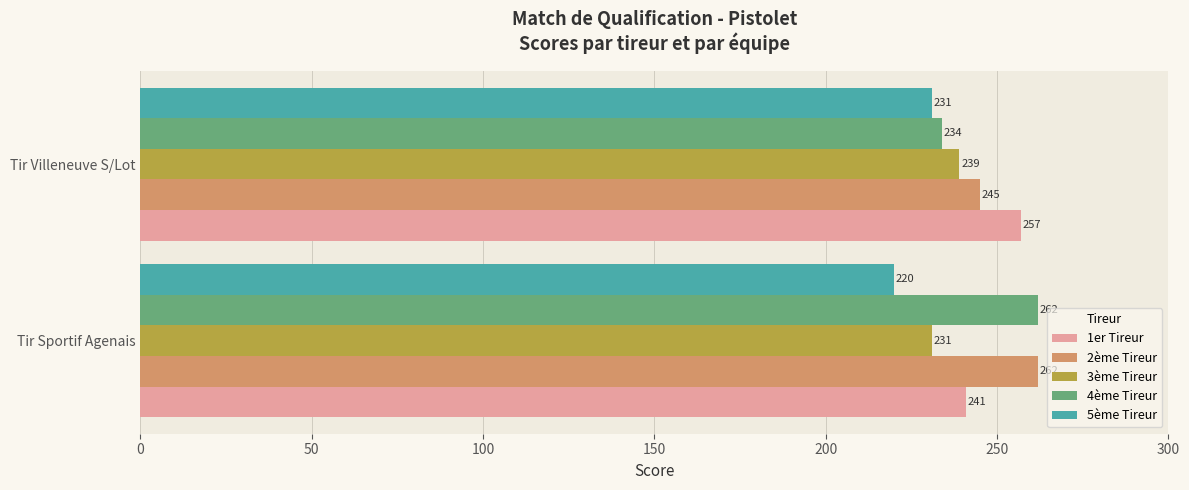

The value of 5ème Tireur at Tir Villeneuve S/Lot is 355. True or false?

False